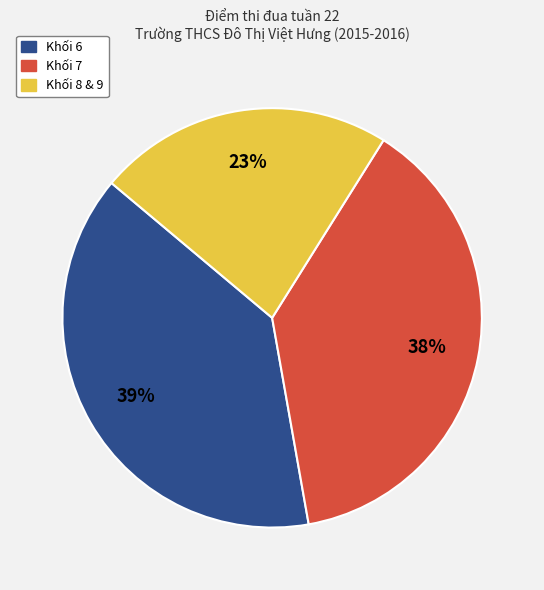

To the nearest percent, what is the average slice percentage?

33%